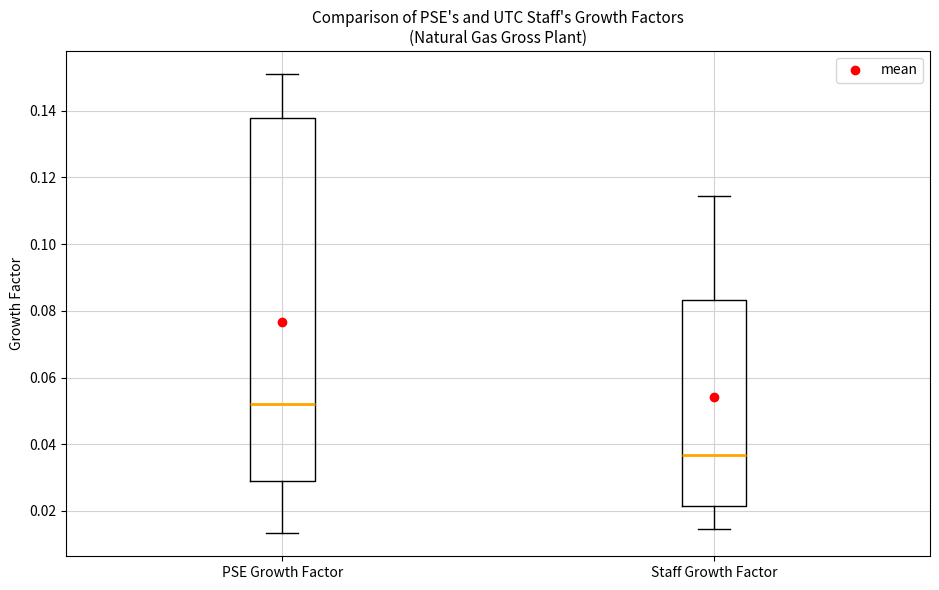

Which box has the lowest median line?

Staff Growth Factor